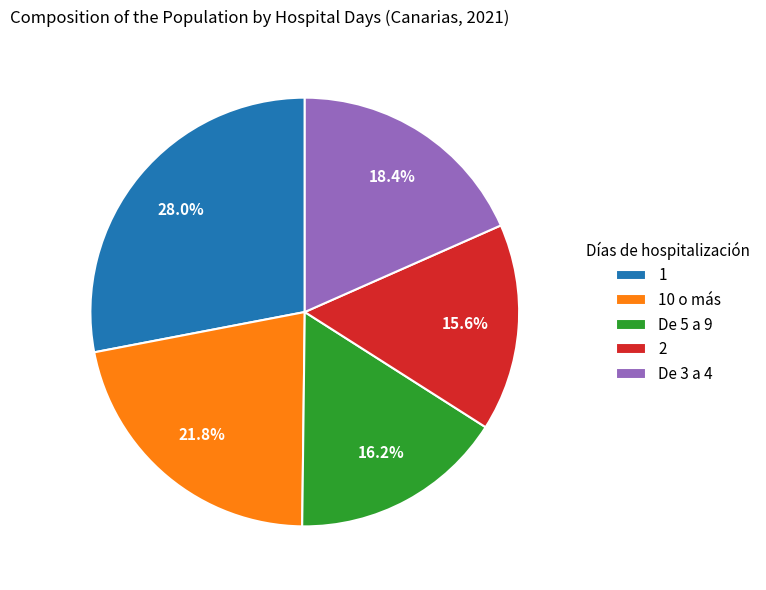

True or false: 2 accounts for 16% of the total.

True